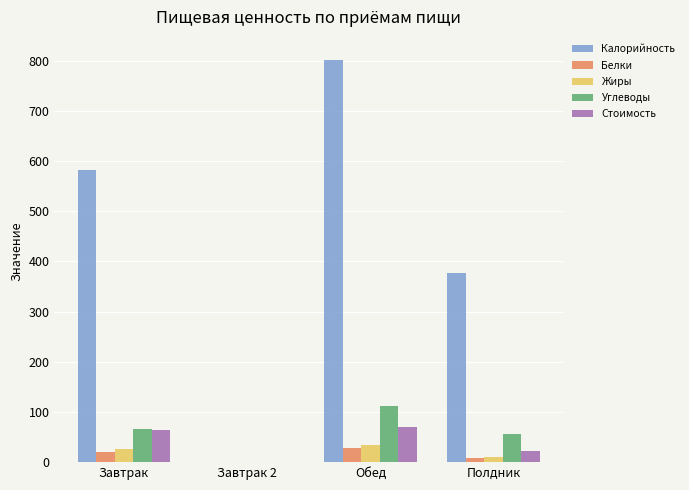

Reading left to right, list all the values displayed in this chart.

Калорийность: Завтрак=582.4	Завтрак 2=0.0	Обед=802.0	Полдник=377.3
Белки: Завтрак=19.5	Завтрак 2=0.0	Обед=27.9	Полдник=8.8
Жиры: Завтрак=26.9	Завтрак 2=0.0	Обед=33.9	Полдник=10.8
Углеводы: Завтрак=66.3	Завтрак 2=0.0	Обед=111.4	Полдник=57.1
Стоимость: Завтрак=63.7	Завтрак 2=0.0	Обед=69.6	Полдник=22.0